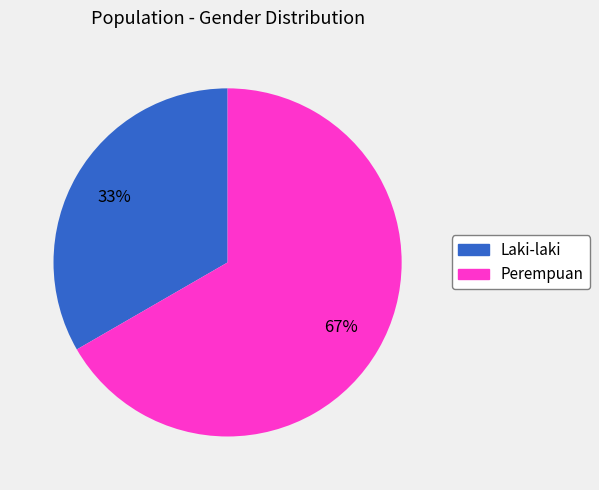

Do Laki-laki and Perempuan together represent more than half of the pie?

Yes